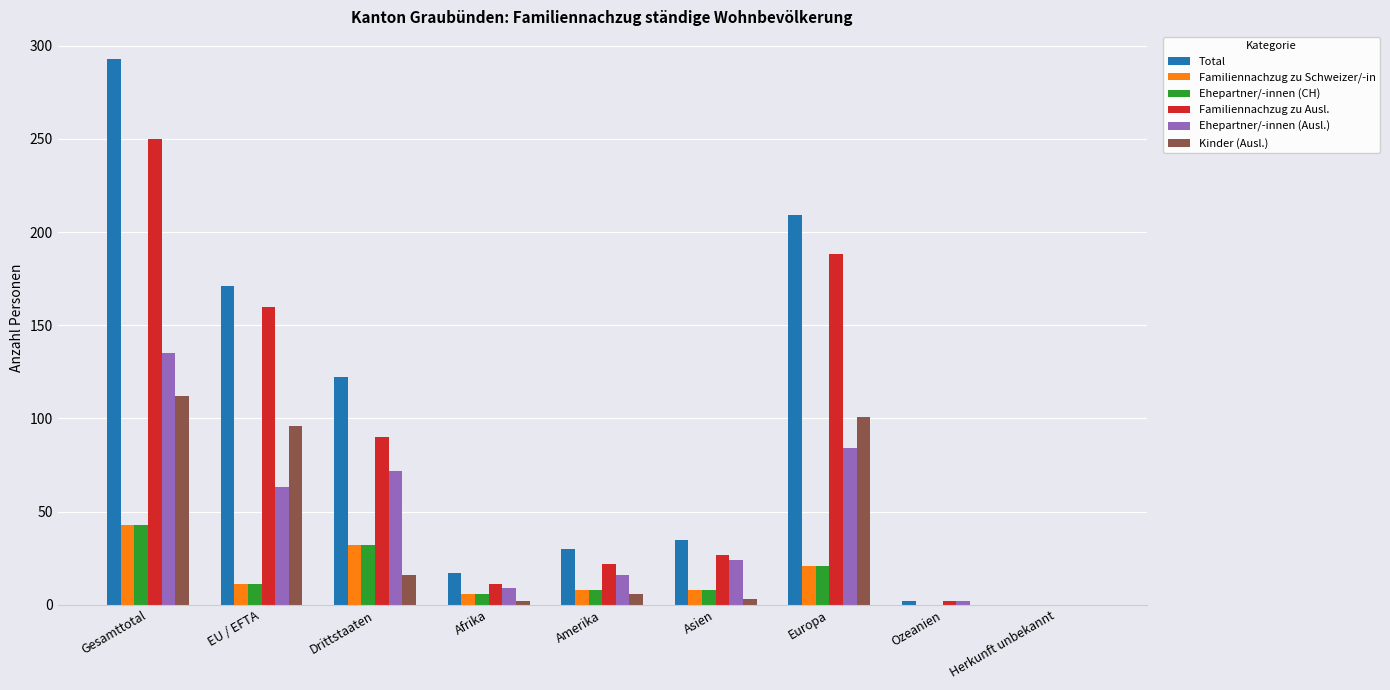

Which series changed the most between Amerika and Herkunft unbekannt?

Total